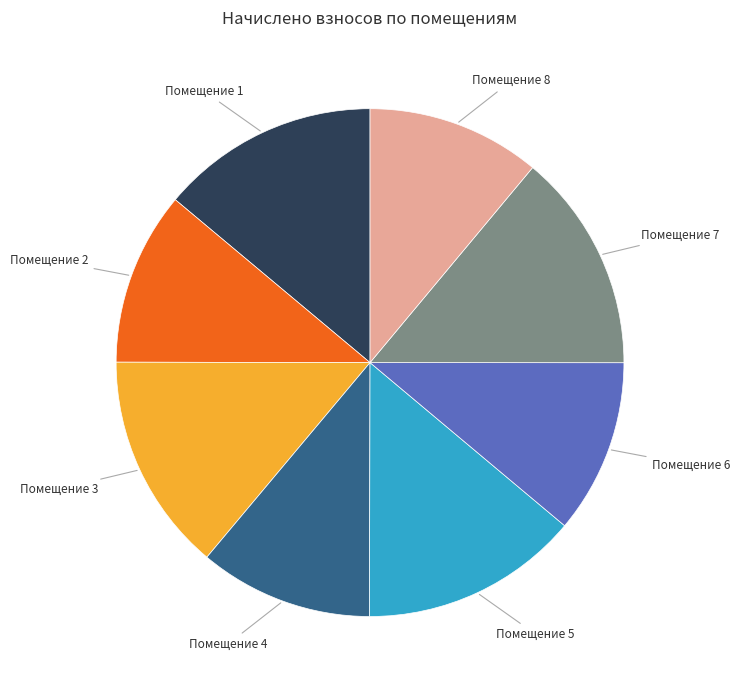

Is there a majority slice in this chart?

No